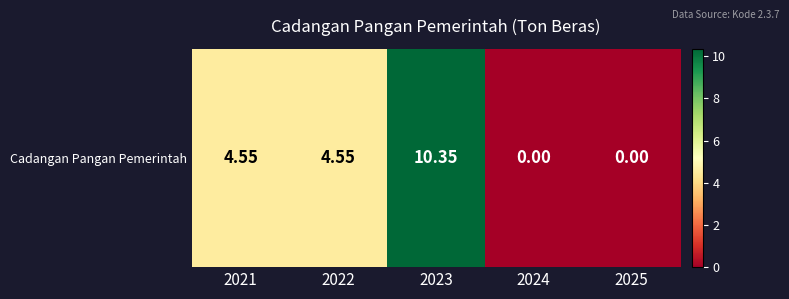

What is the sum of all values?

19.4